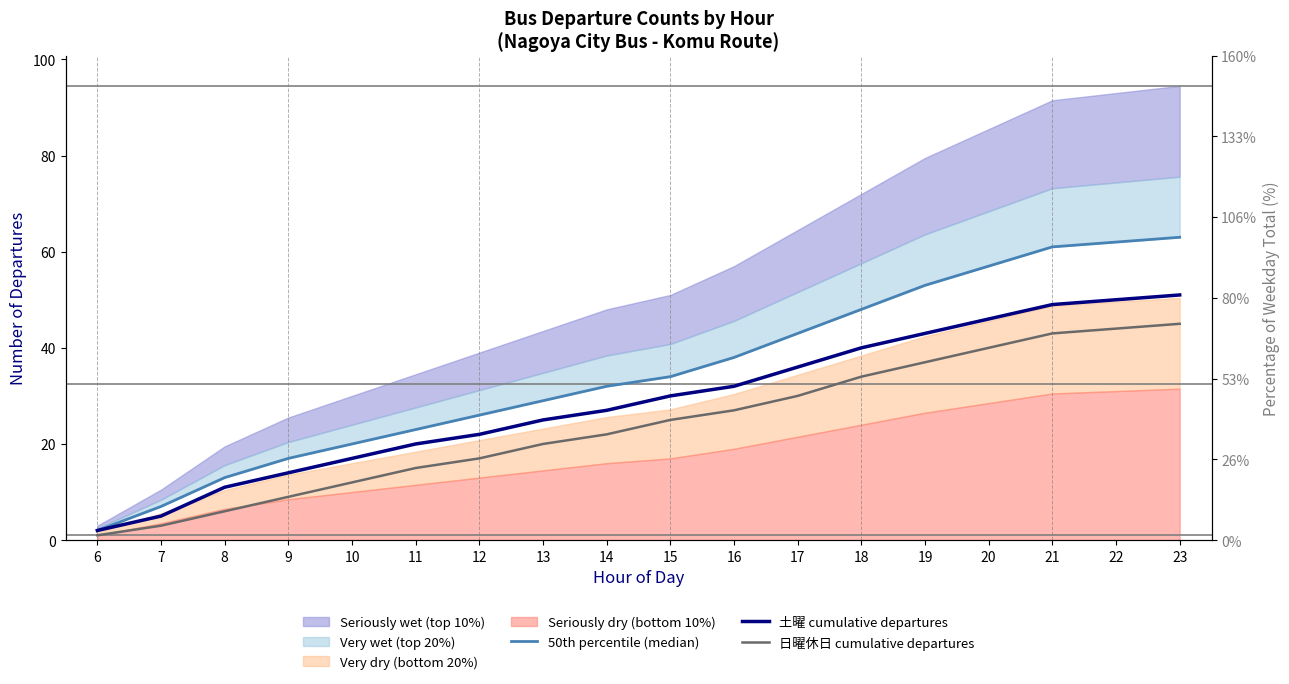

How many lines are shown in the chart?

3